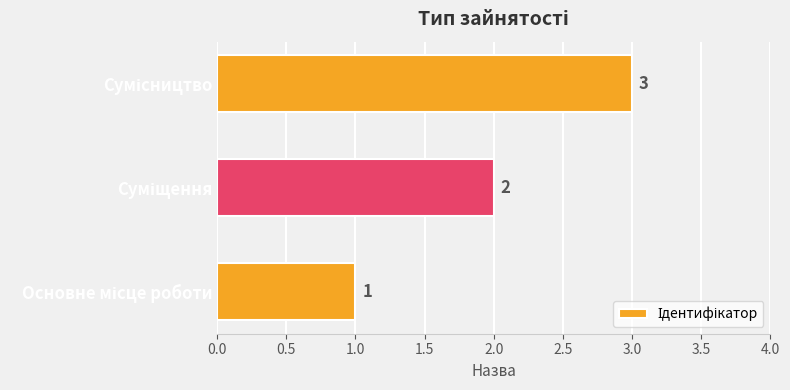

What is the maximum value shown in the chart?

3